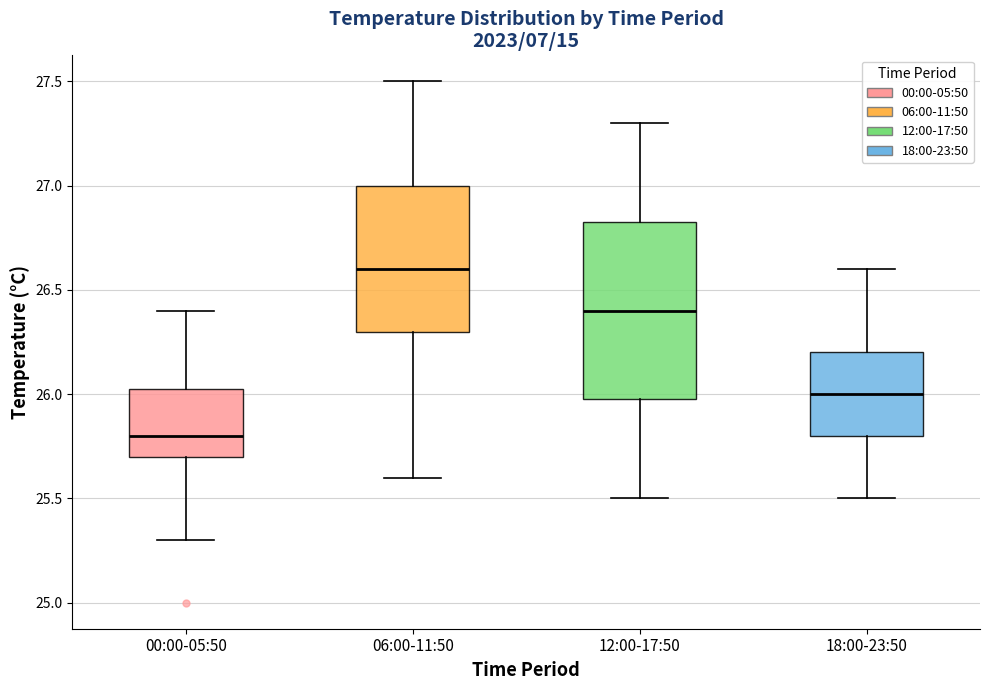

Comparing the boxes themselves (not the whiskers), which one is the tallest?

12:00-17:50